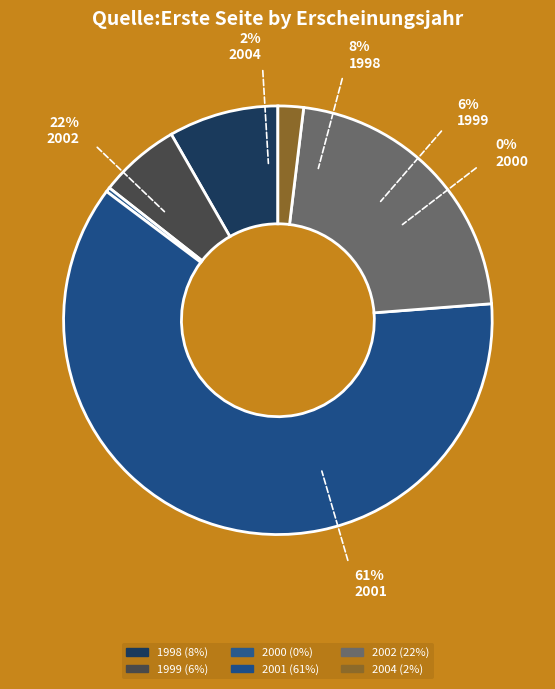

Which category has the biggest portion of the pie?

2001